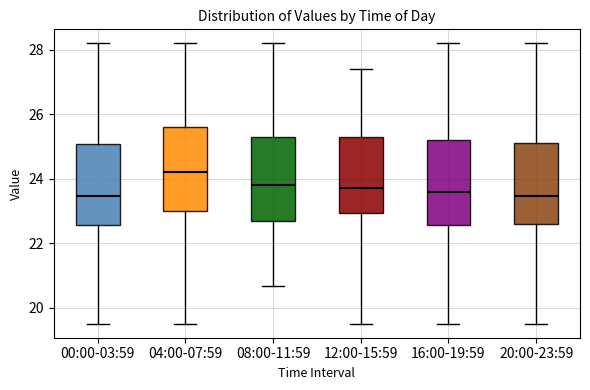

Where does the lower whisker of the box for 20:00-23:59 end on the y-axis? The values are not printed on the chart, so give them approximately, as read against the axis.

19.6